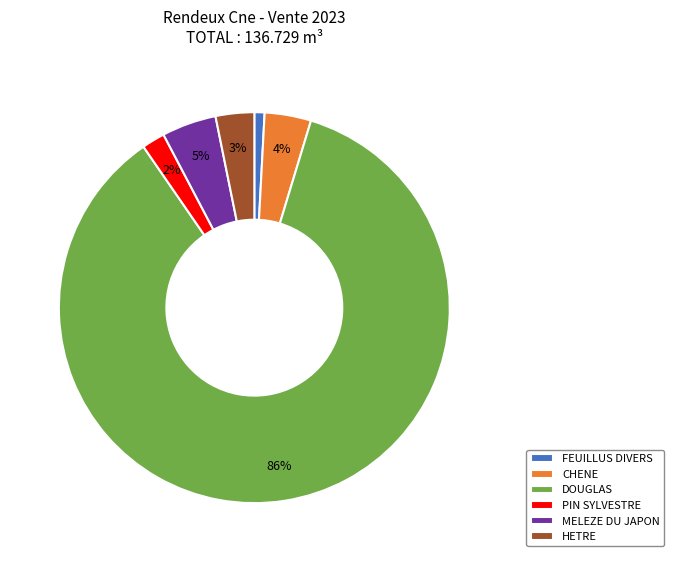

Count the number of slices in the pie.

6